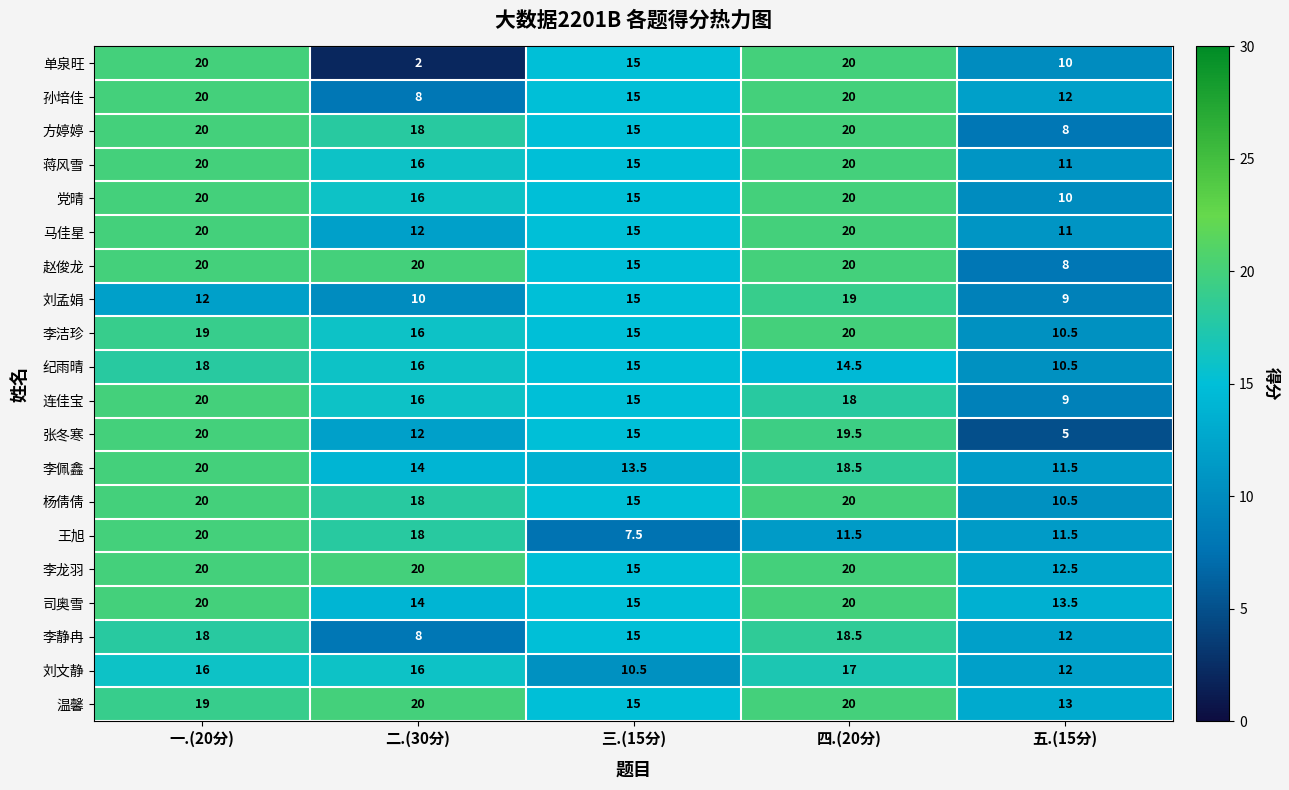

Is it true that 张冬寒 equals 5.0 at 三.(15分)?

False